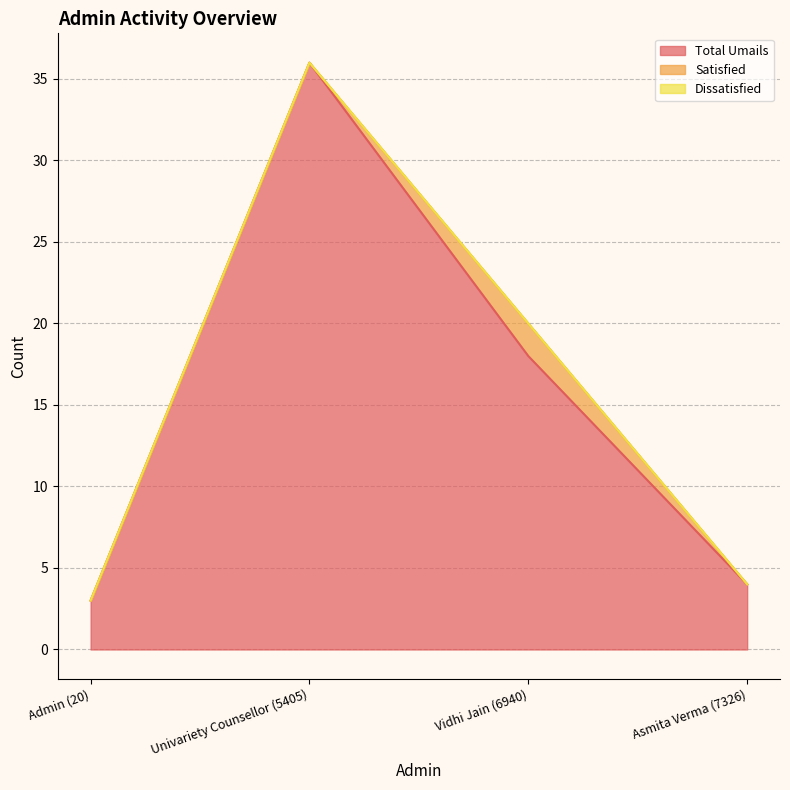

What is the greatest value displayed?

36